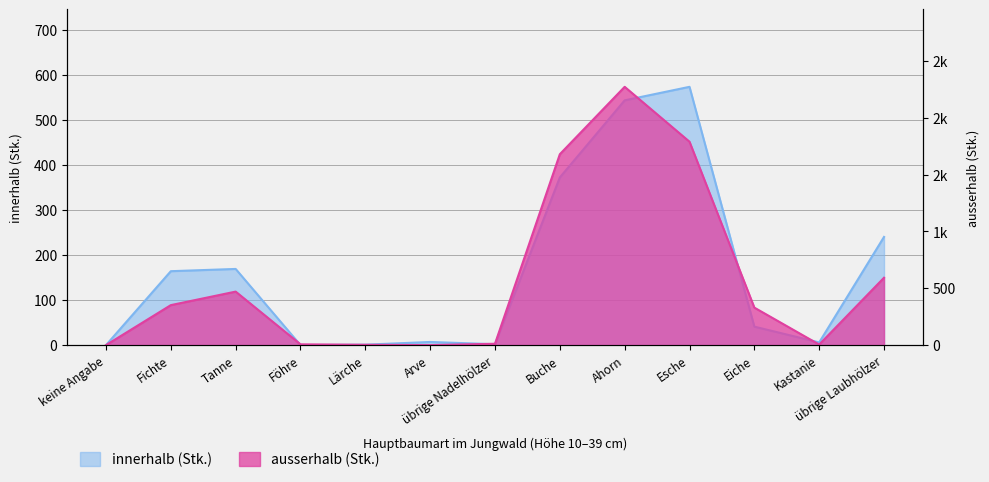

How many lines are shown in the chart?

2